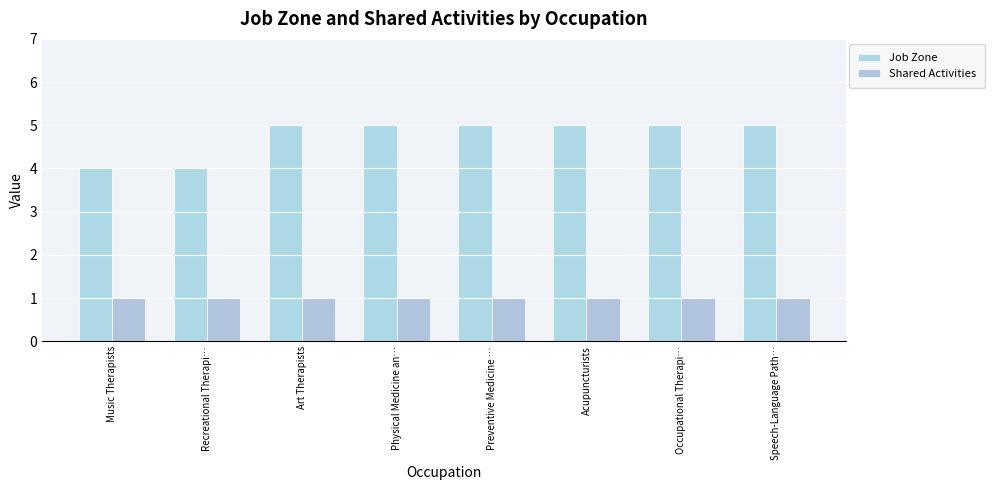

True or false: Shared Activities has a value of 0 at Music Therapists.

False